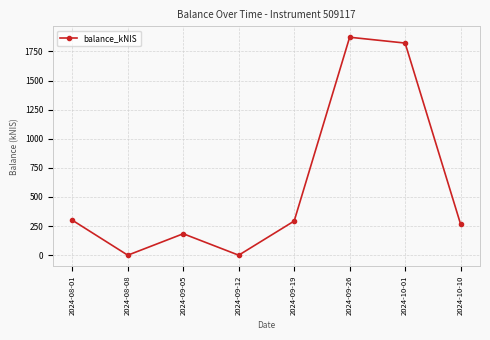

What position from the right is 2024-09-05?

6